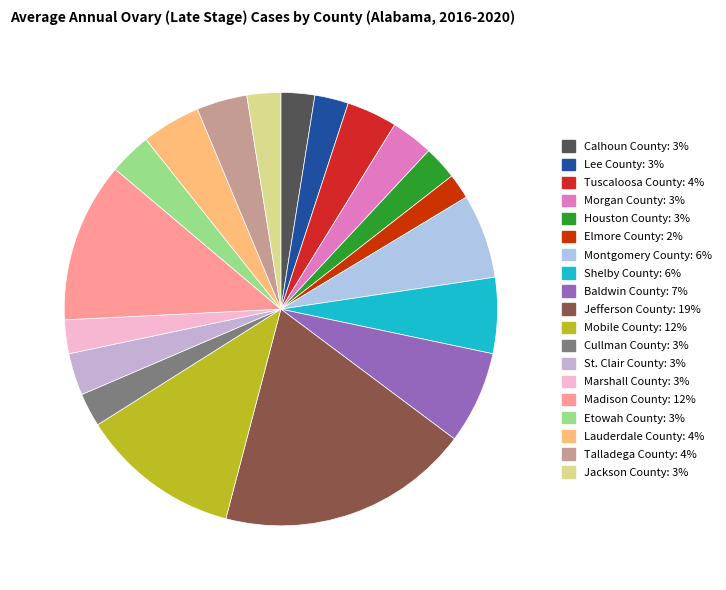

To the nearest percent, what portion does Madison County represent?

12%